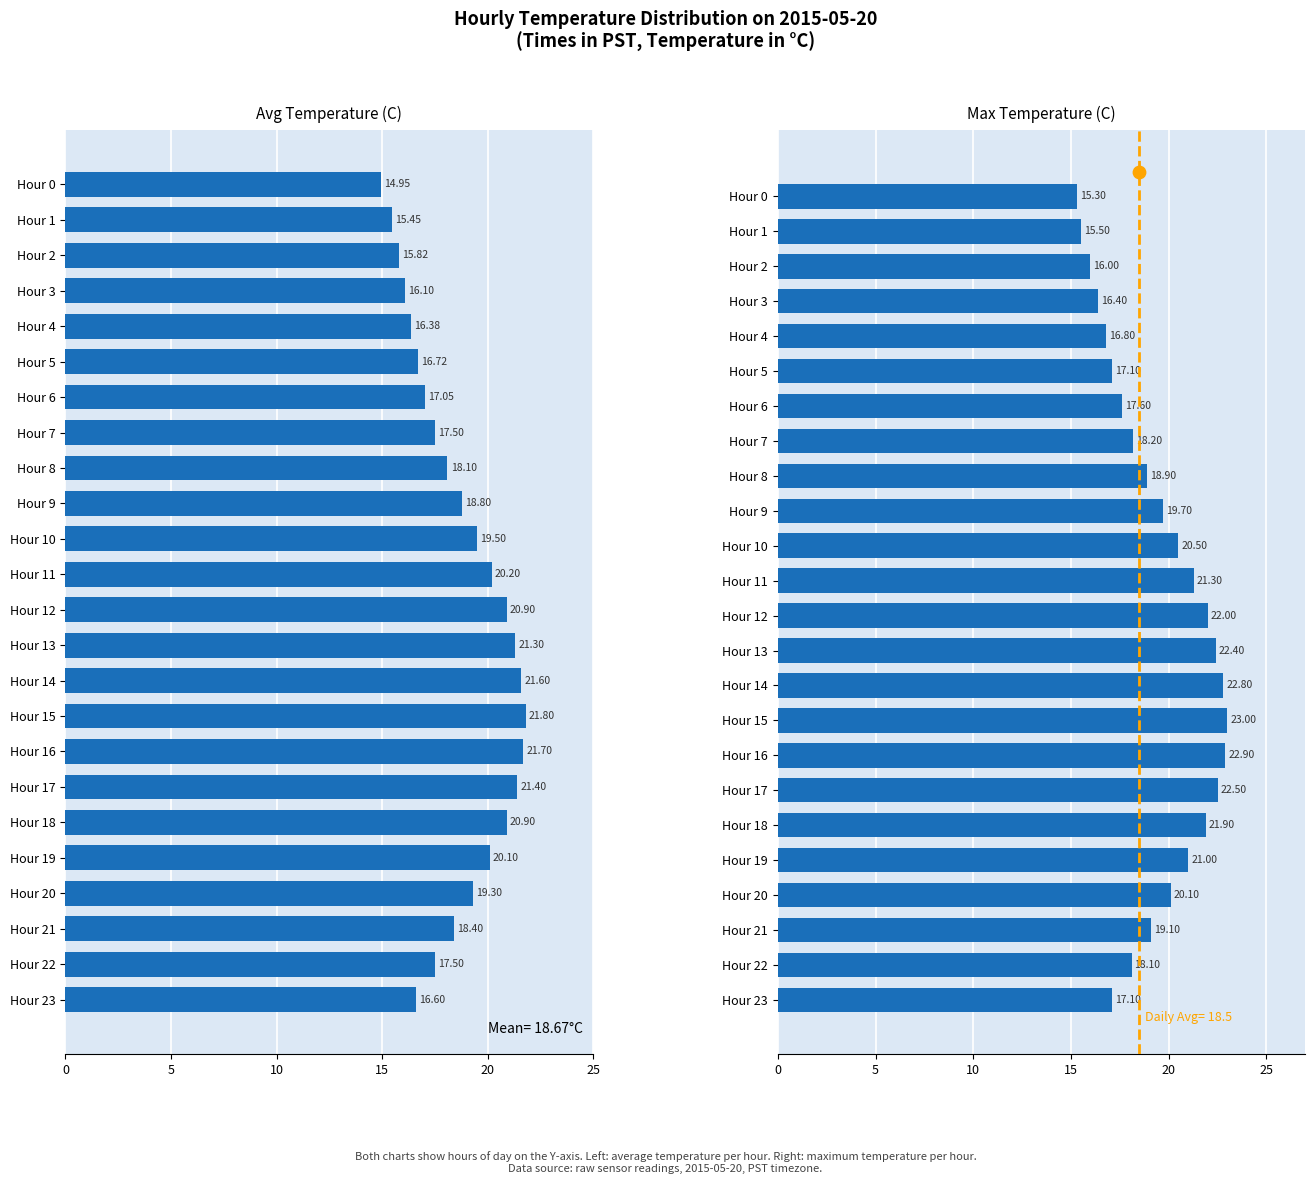

At how many categories does at least one series exceed 21?

8